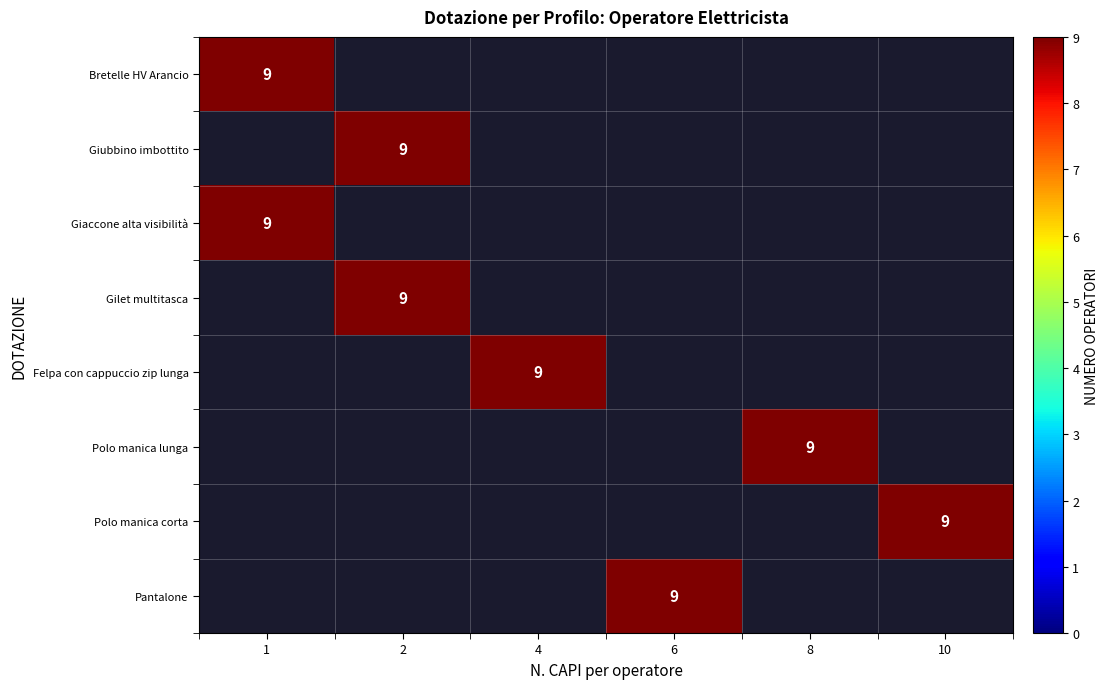

What is the minimum value shown in the chart?

9.0